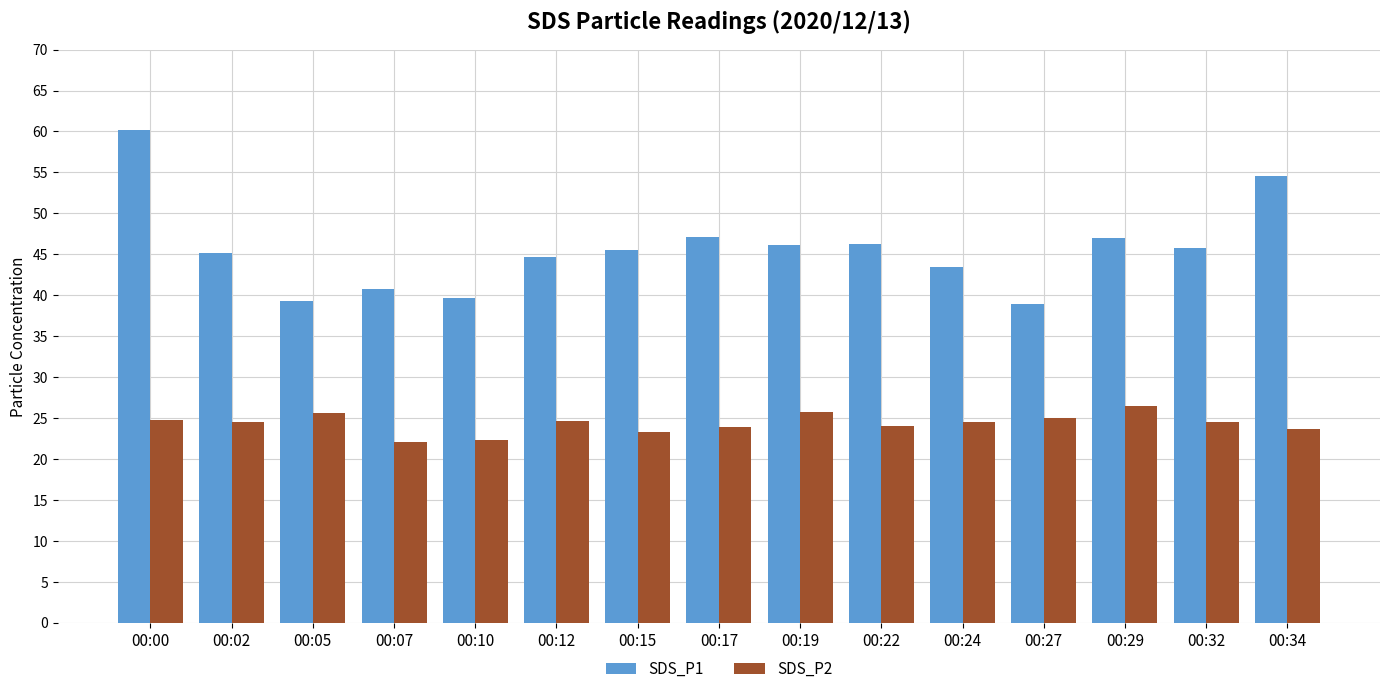

Which series has the widest spread of values?

SDS_P1